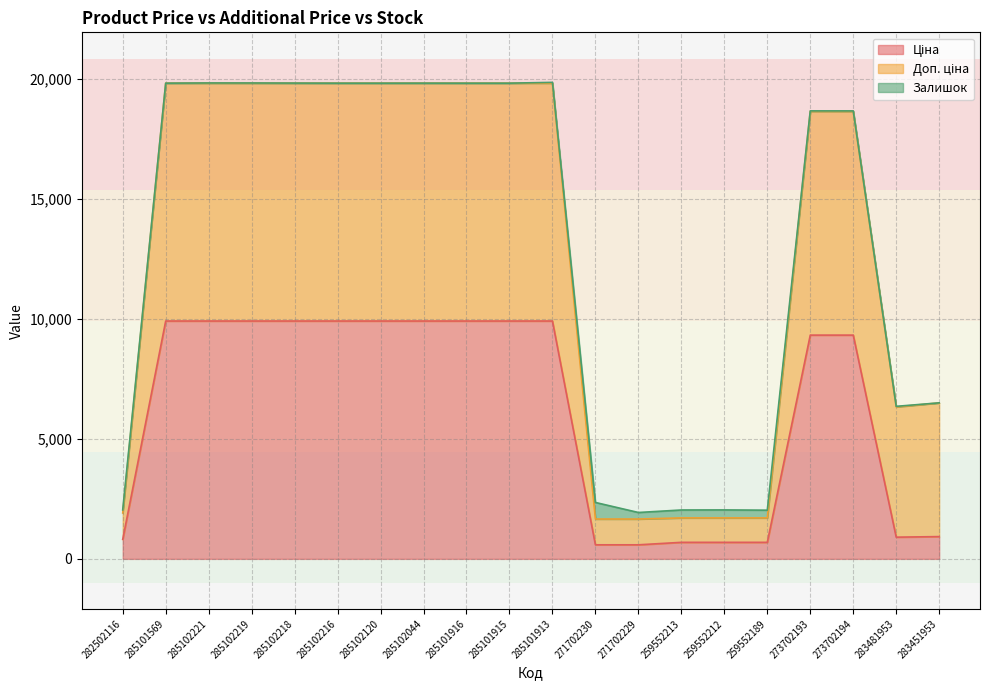

Does the chart have visible grid lines?

Yes